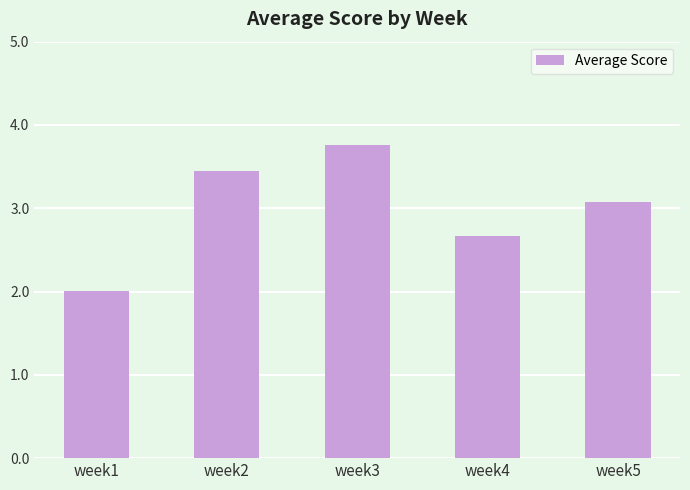

At which label is the value closest to 2?

week1